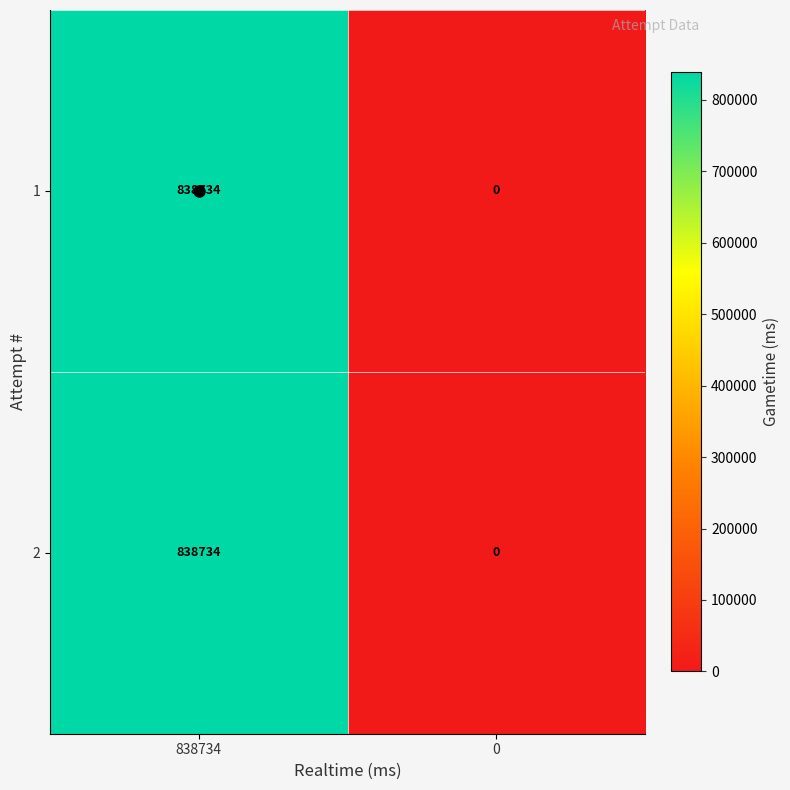

List the labels in order of 2 value, smallest first.

0, 838734